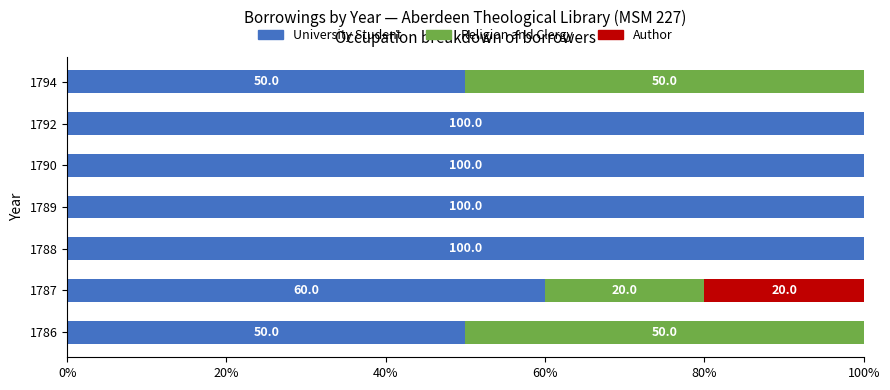

The University Student series shows 100 at 1792. True or false?

True